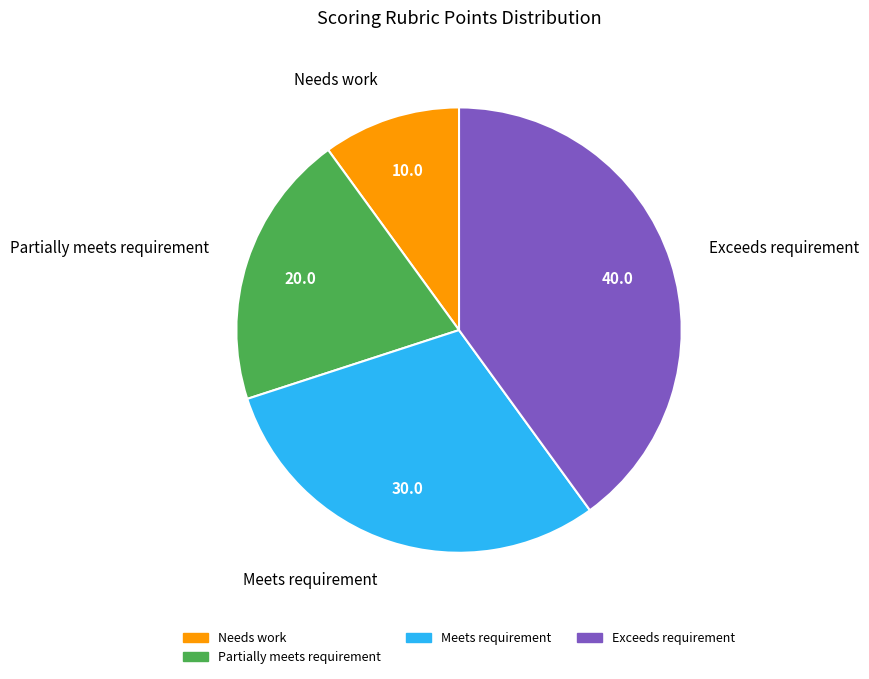

Is it true that Partially meets requirement is 26% of the pie?

False